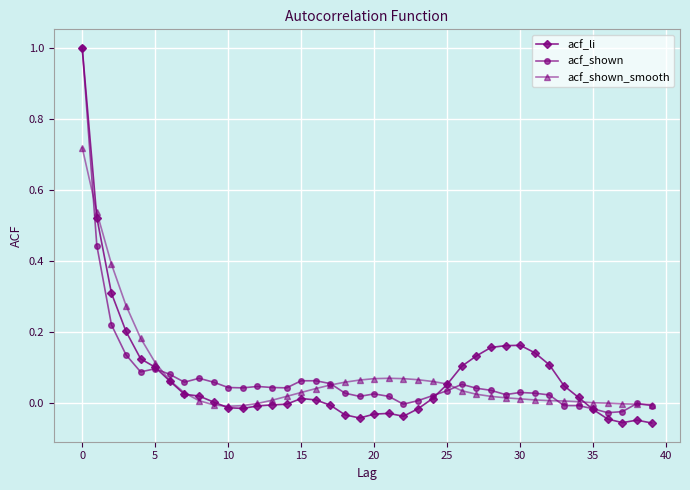

True or false: acf_li and acf_shown_smooth cross at least once.

True